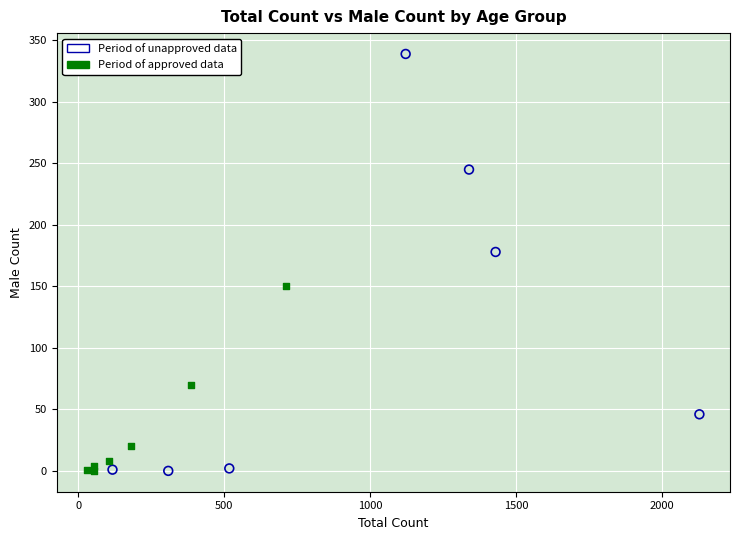

Which series reaches the maximum Y coordinate?

Period of unapproved data